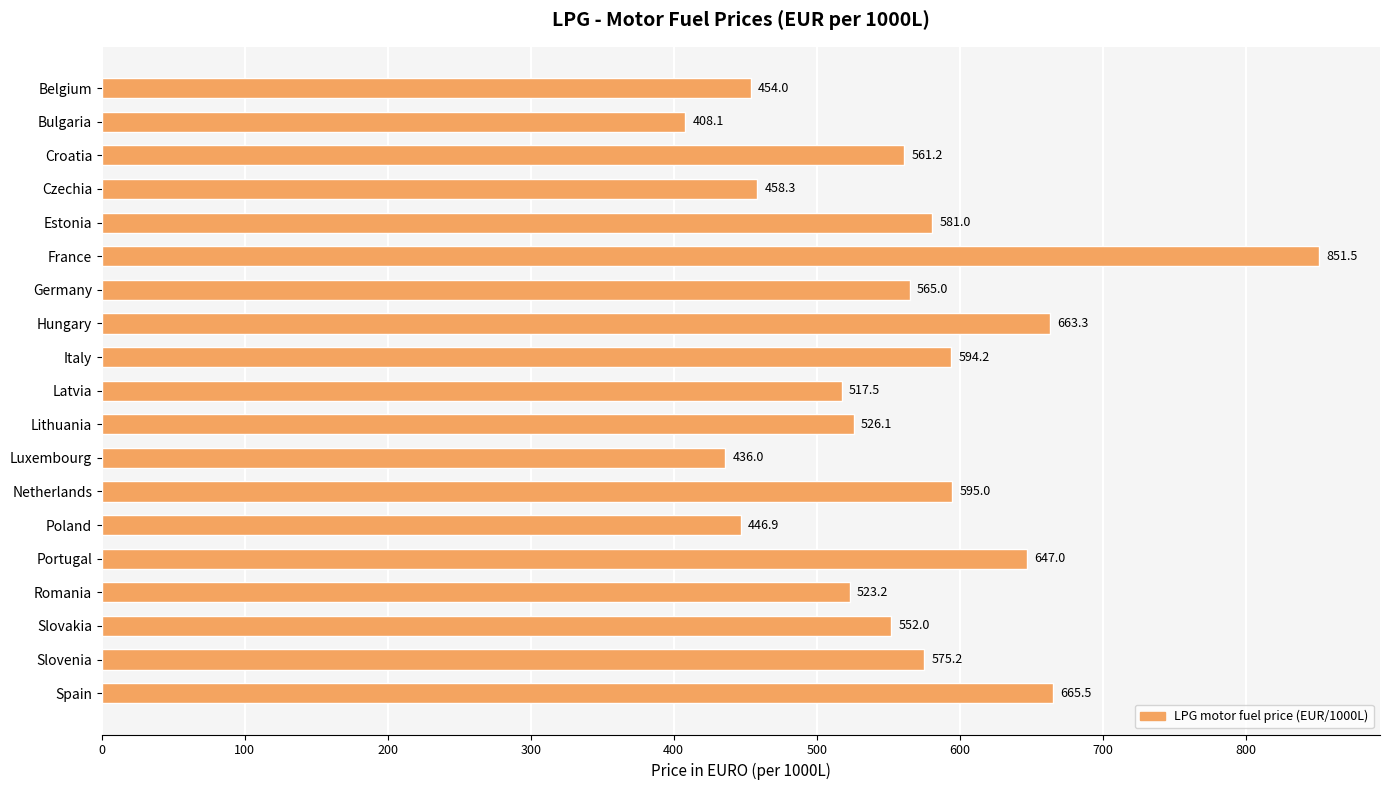

The value at Poland is 446.9. True or false?

True